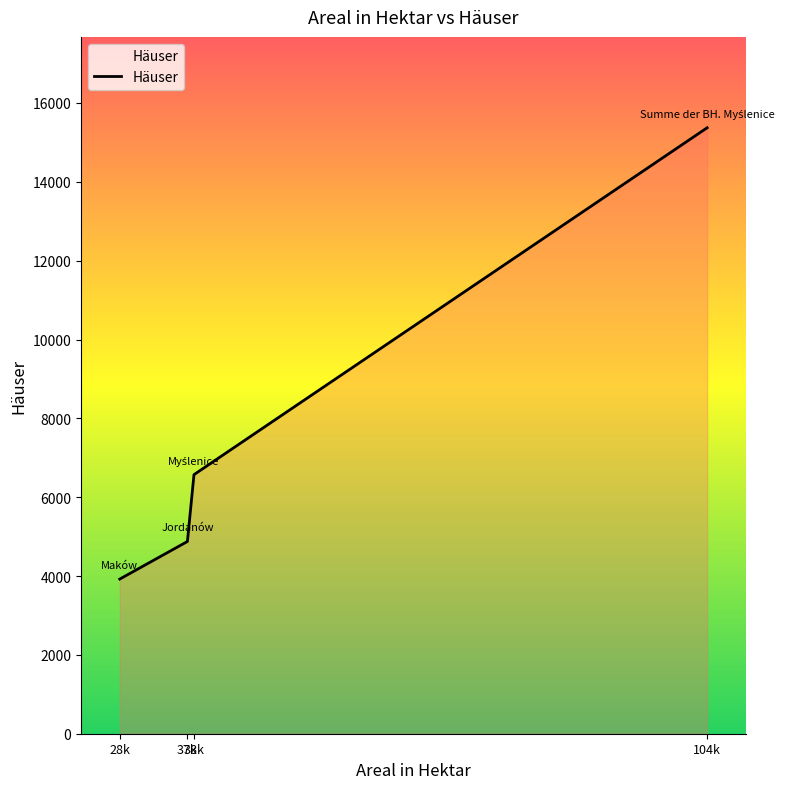

What is the sum of all values?

30742